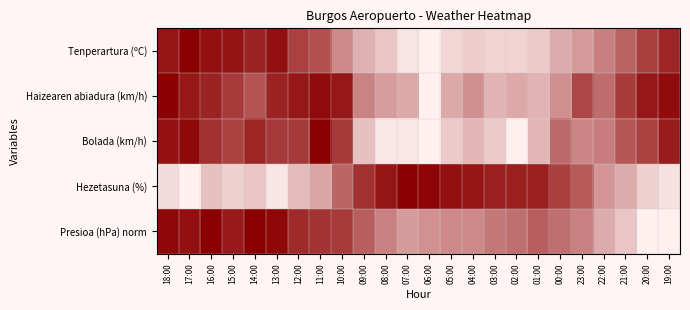

Rank the series by their maximum value, from lowest to highest.

Tenperartura (ºC), Haizearen abiadura (km/h), Bolada (km/h), Hezetasuna (%), Presioa (hPa) norm